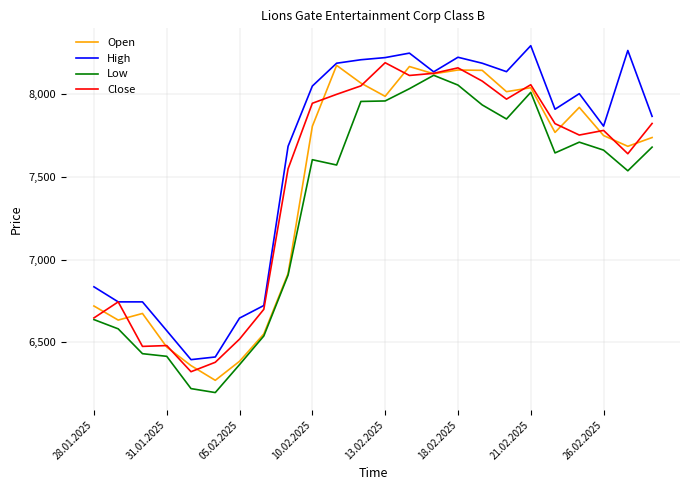

Which series has the largest total across all categories?

High